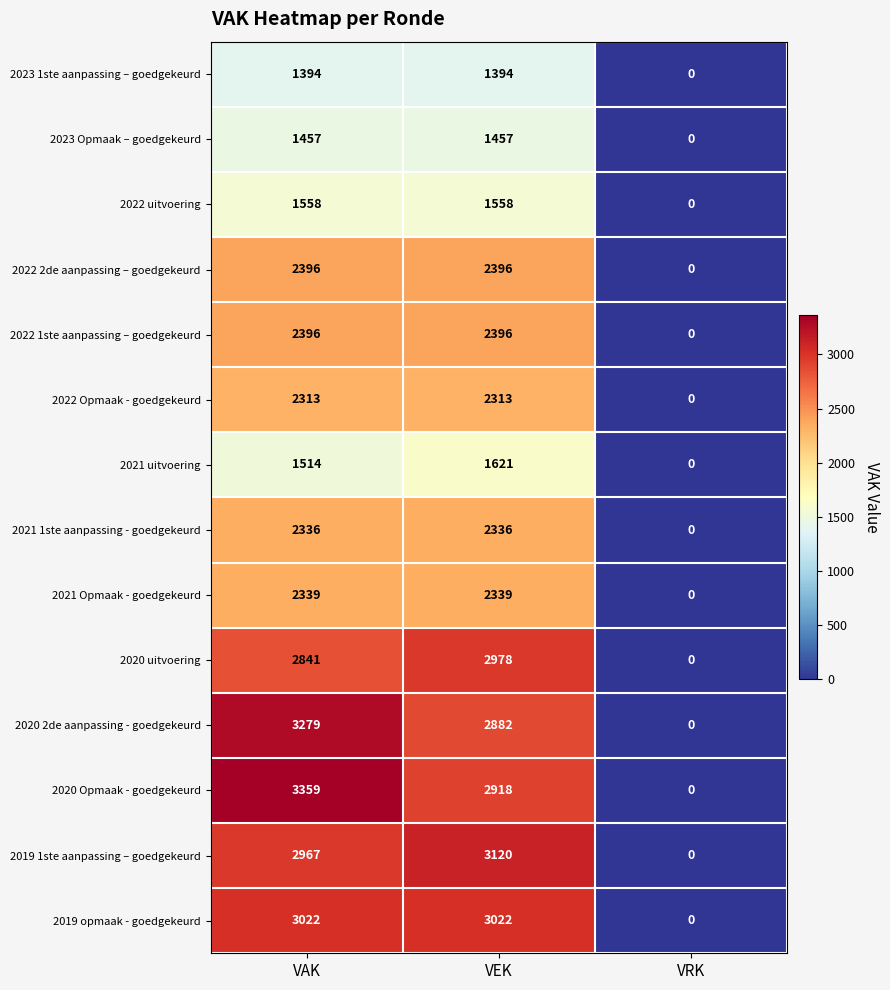

True or false: 2020 uitvoering has a value of 896 at VRK.

False